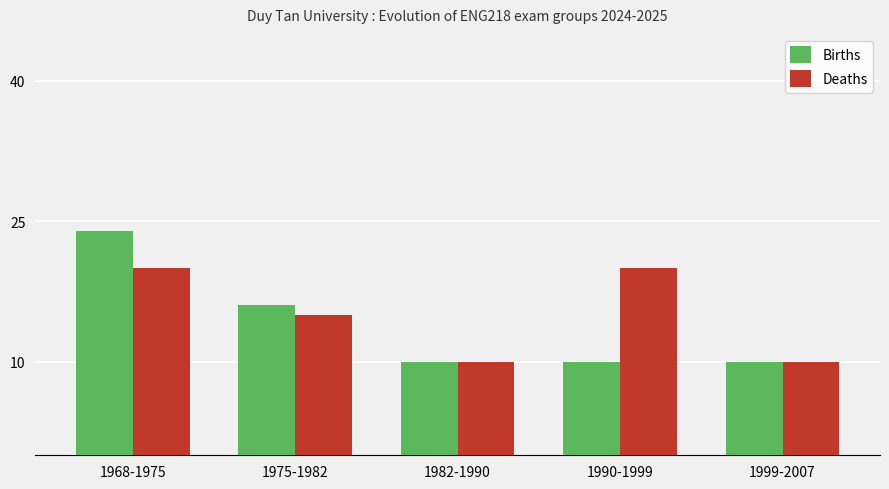

Which series has the largest total across all categories?

Deaths